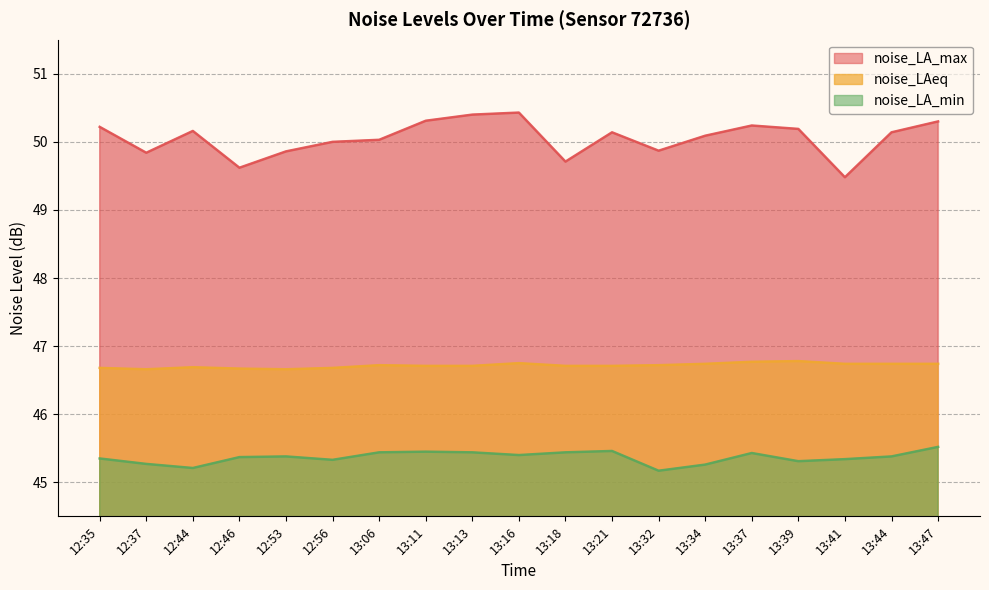

True or false: noise_LA_min and noise_LAeq cross at least once.

False